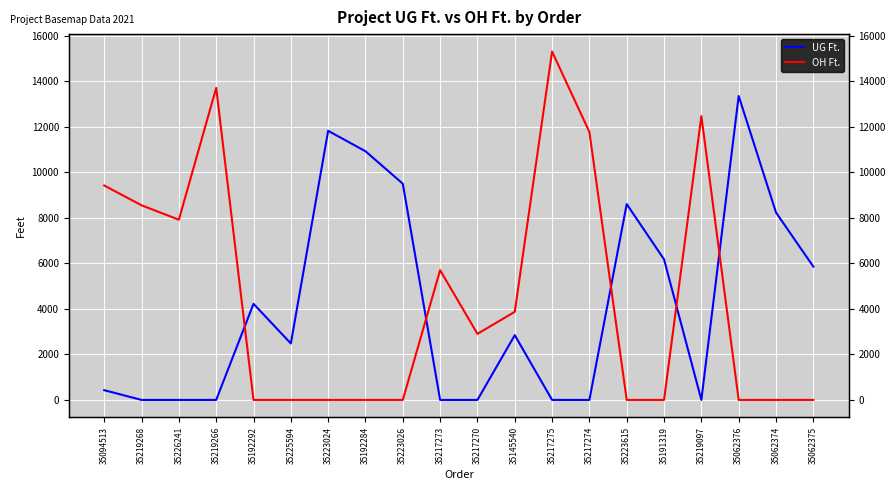

At which category is the sum across all series the highest?

35217275